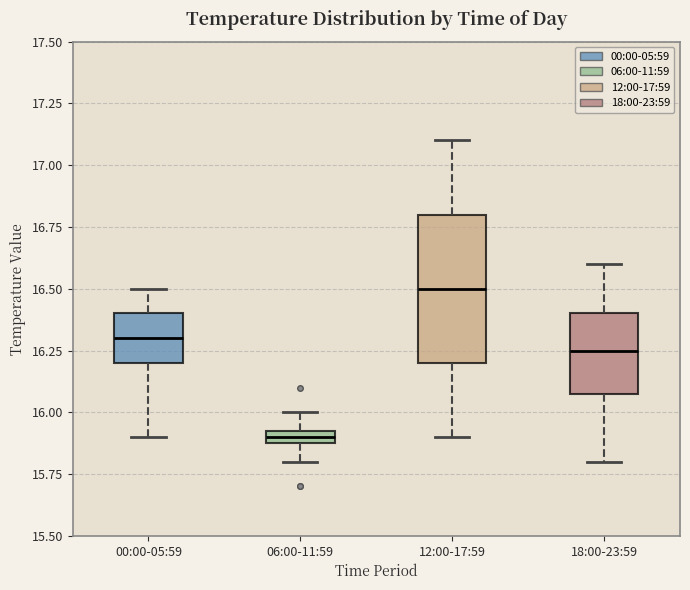

Comparing the boxes themselves (not the whiskers), which one is the tallest?

12:00-17:59